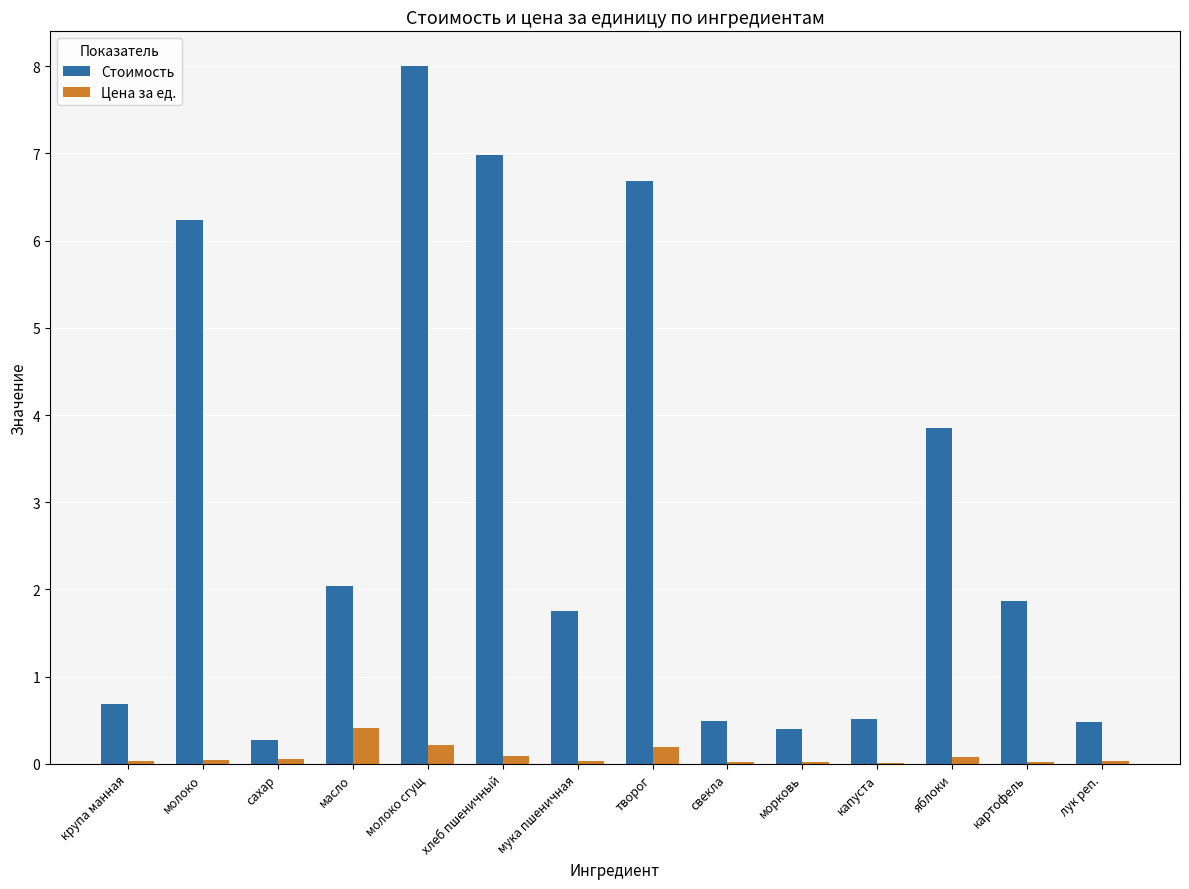

Is the value of Цена за ед. at крупа манная greater than the value of Стоимость at сахар?

No